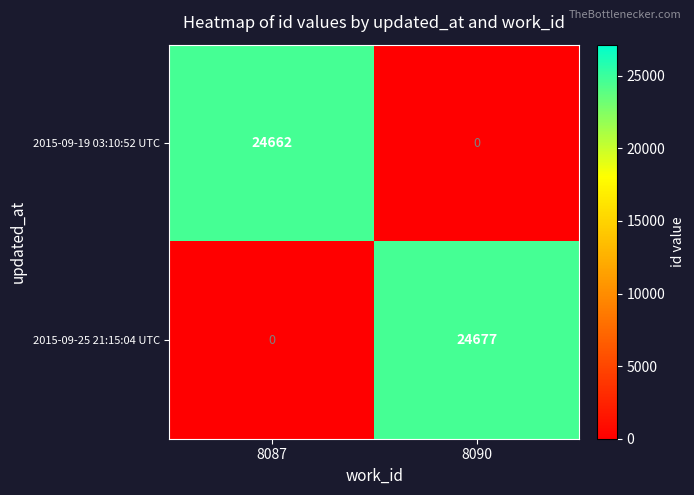

At which category is the sum across all series the highest?

8090